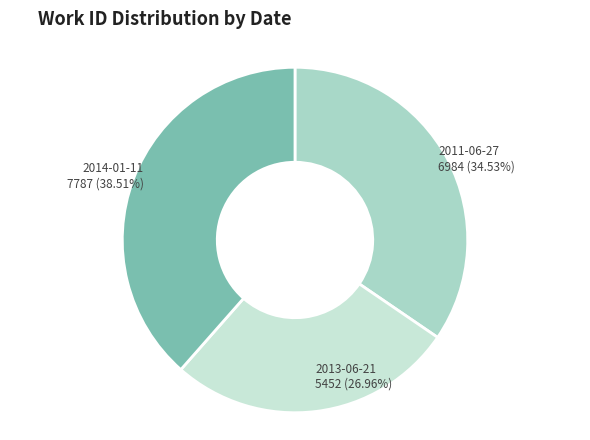

Does 2011-06-27 represent more than half of the total?

No